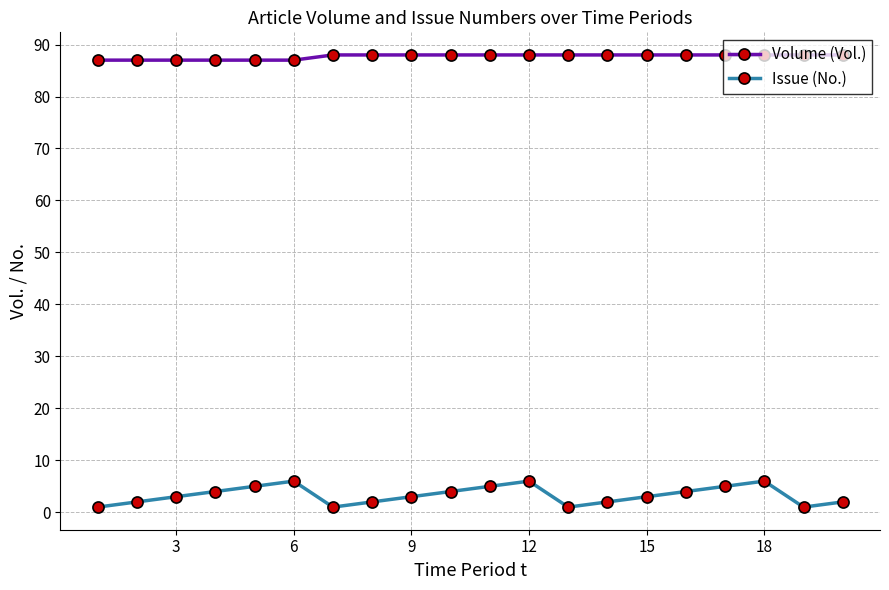

What is the difference between the second highest and minimum values in the Volume (Vol.) series?

1